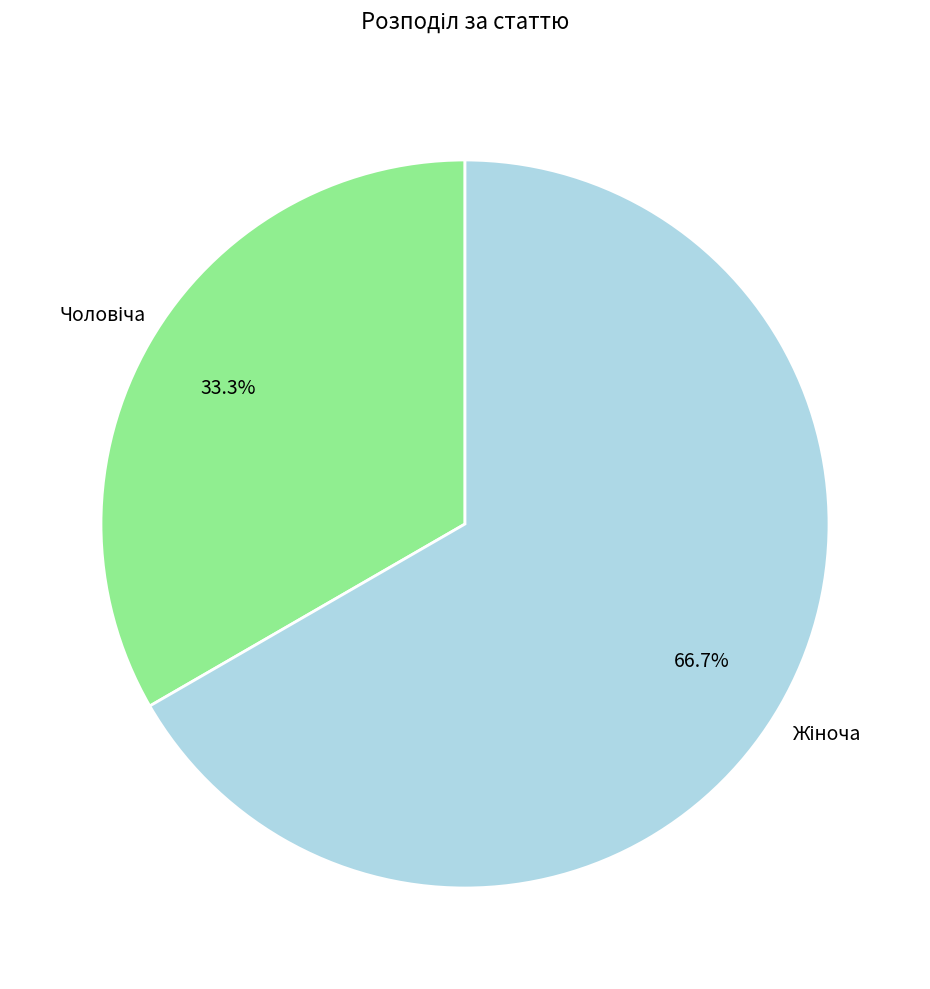

Count the number of slices in the pie.

2